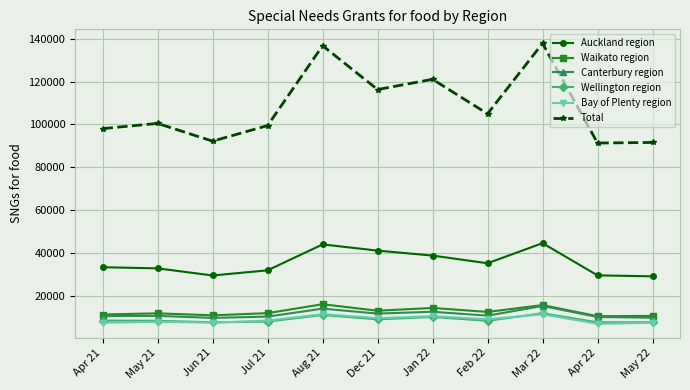

True or false: Auckland region has a value of 29484 at Jun 21.

True